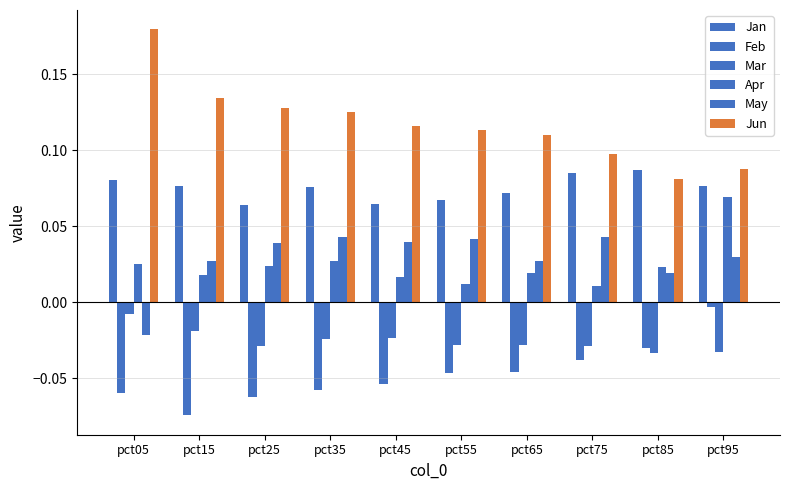

True or false: Jun has a value of 0.2 at pct05.

True